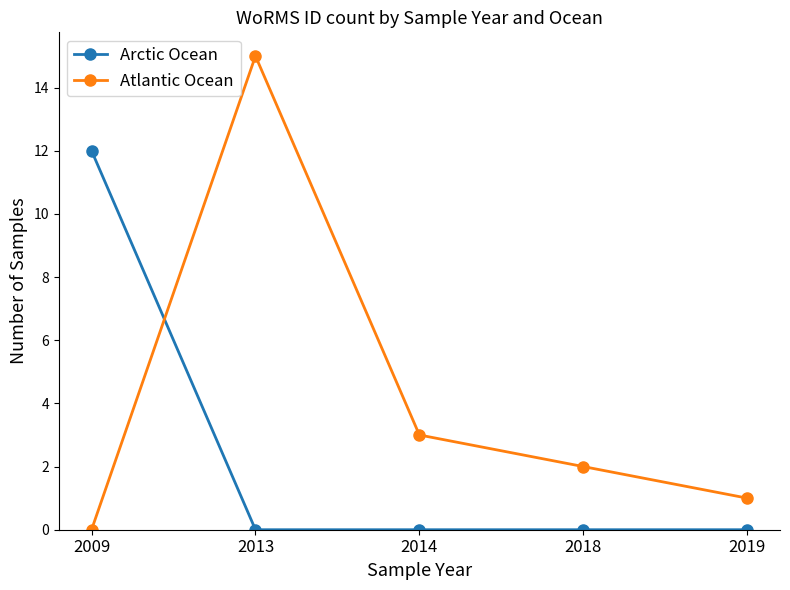

Where do Atlantic Ocean and Arctic Ocean first cross each other?

2009 and 2013